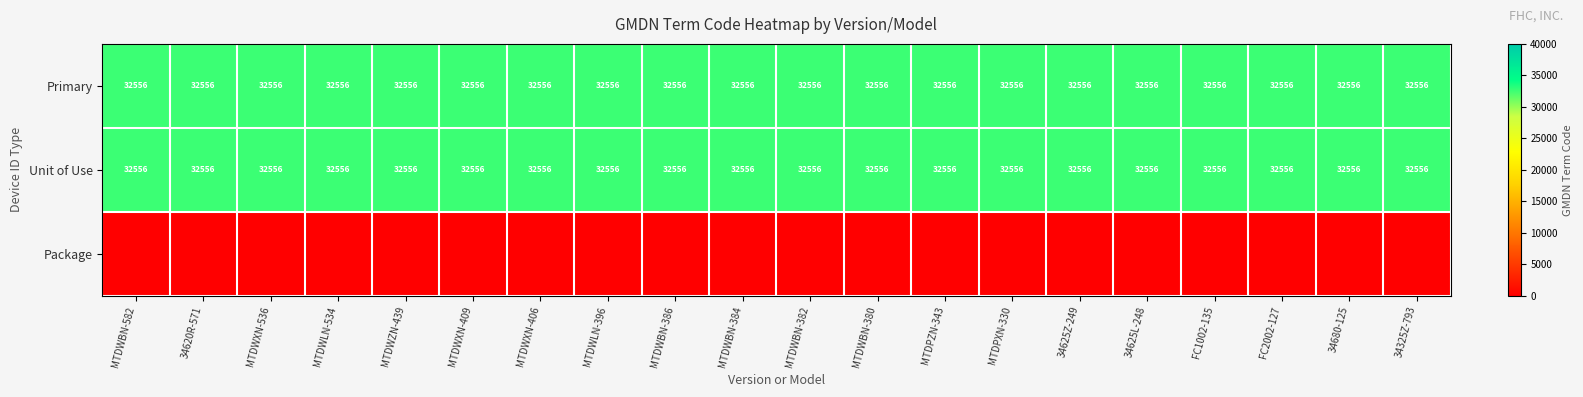

At which category is the sum across all series the highest?

MTDWBN-582